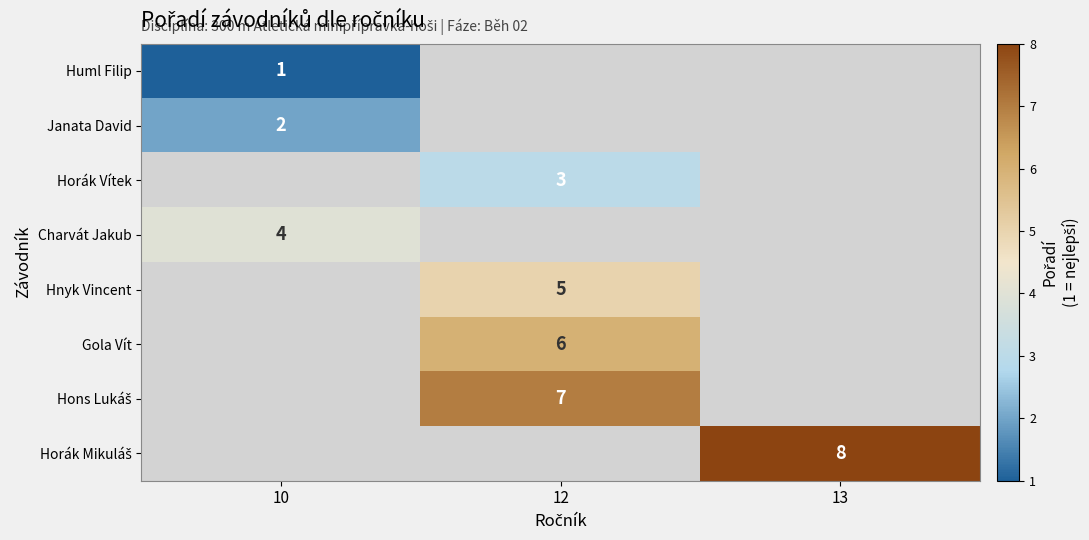

What is the minimum value shown in the chart?

1.0